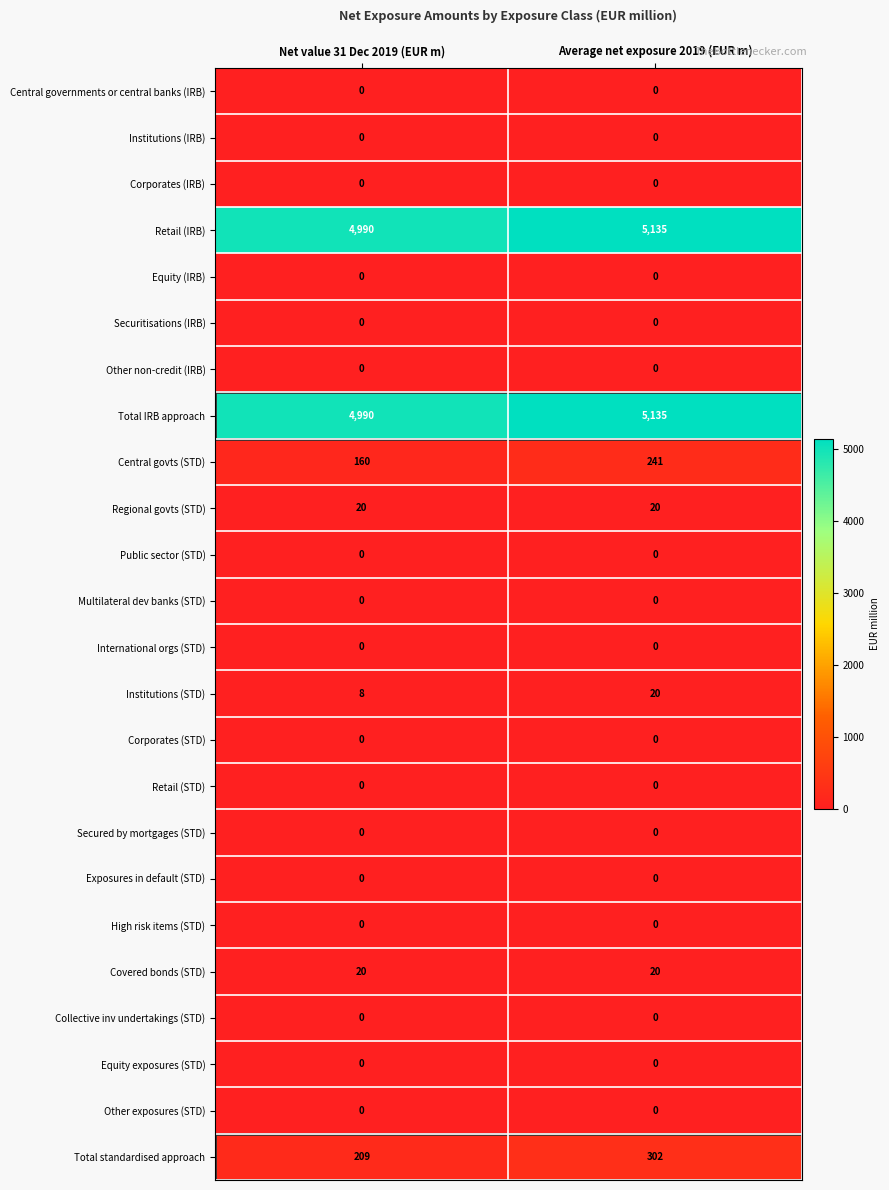

Is the value of Covered bonds (STD) at Average net exposure 2019 (EUR m) greater than the value of Collective inv undertakings (STD) at Average net exposure 2019 (EUR m)?

Yes